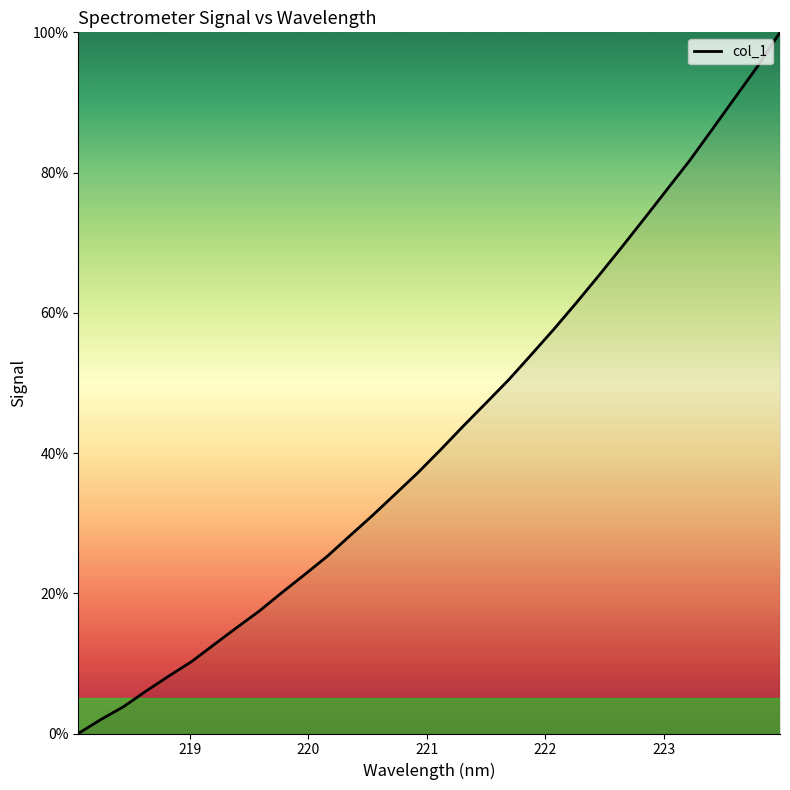

What is the difference between the maximum and minimum values?

100.0